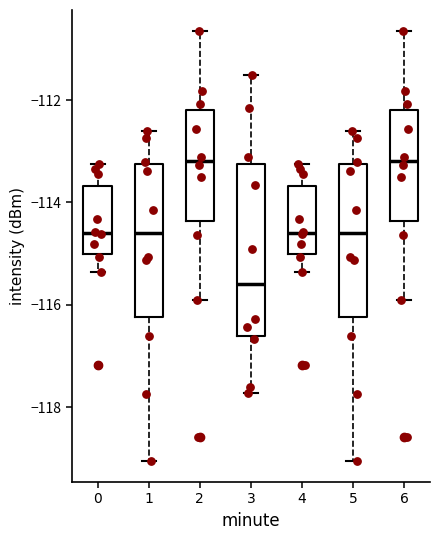

Which box has the lowest median line?

3